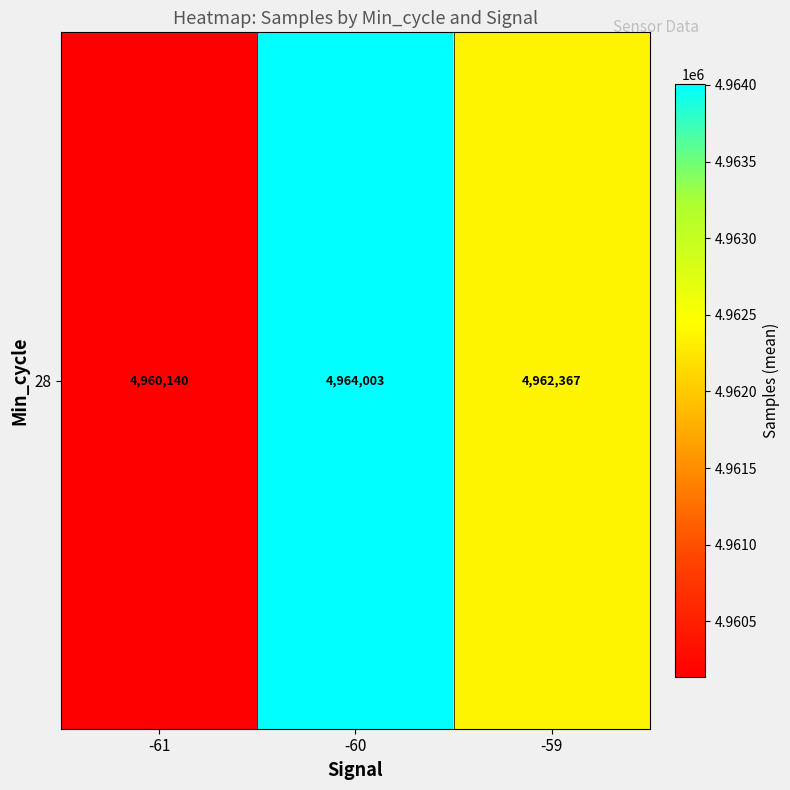

Which label corresponds to the smallest value in the chart?

-61